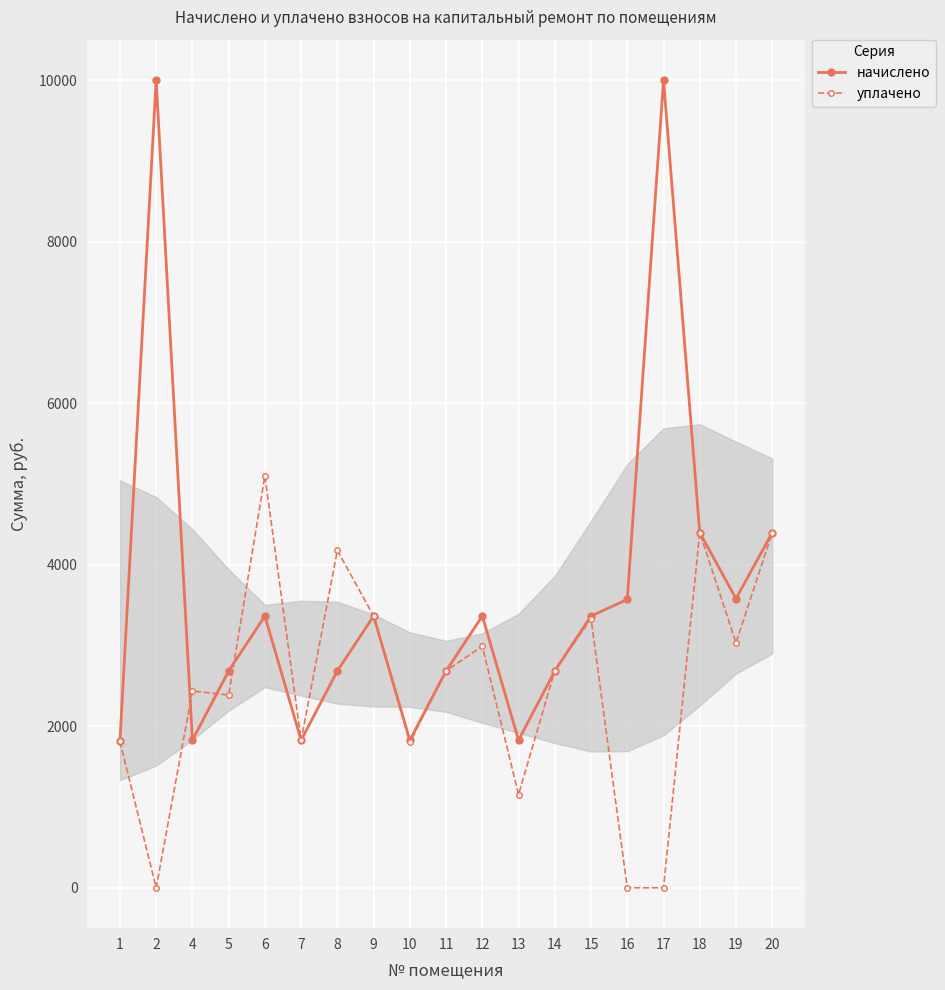

List the series in order of their overall mean, lowest first.

уплачено, начислено